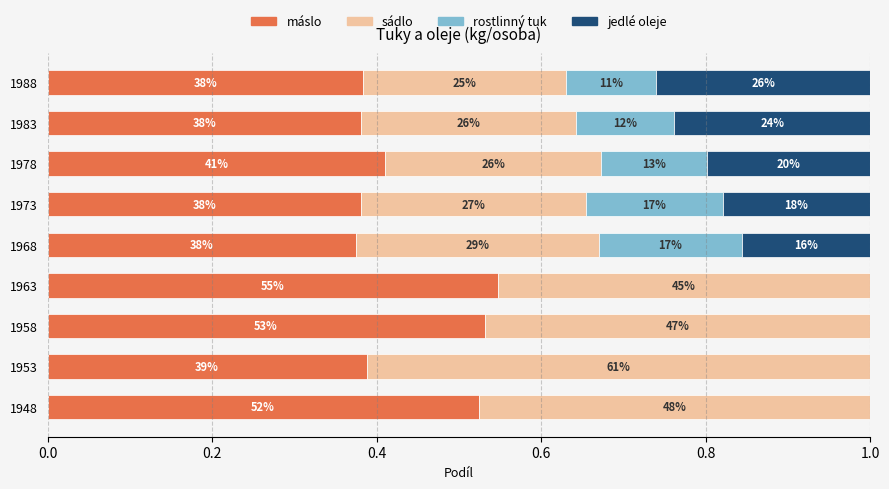

Reading left to right, list all the values displayed in this chart.

máslo: 0.5	0.4	0.5	0.5	0.4	0.4	0.4	0.4	0.4
sádlo: 0.5	0.6	0.5	0.5	0.3	0.3	0.3	0.3	0.2
rostlinný tuk: 0.0	0.0	0.0	0.0	0.2	0.2	0.1	0.1	0.1
jedlé oleje: 0.0	0.0	0.0	0.0	0.2	0.2	0.2	0.2	0.3